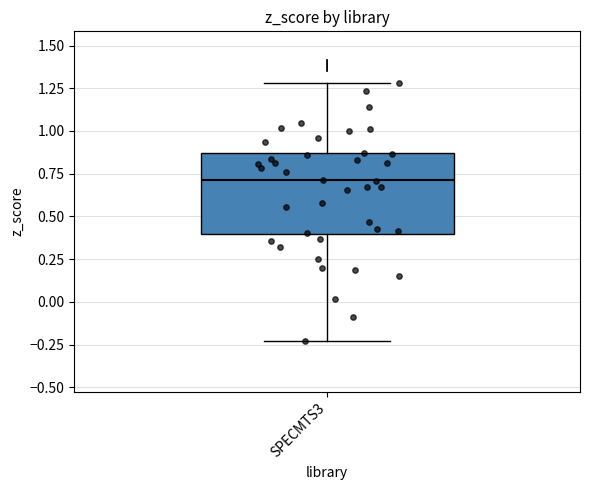

Read this box plot against the y-axis: the position of the median line, the range covered by the box, and the ends of both whiskers. The values are not printed on the chart, so give them approximately, as read against the axis.

median 0.70, box 0.40 to 0.85, whiskers -0.25 to 1.30